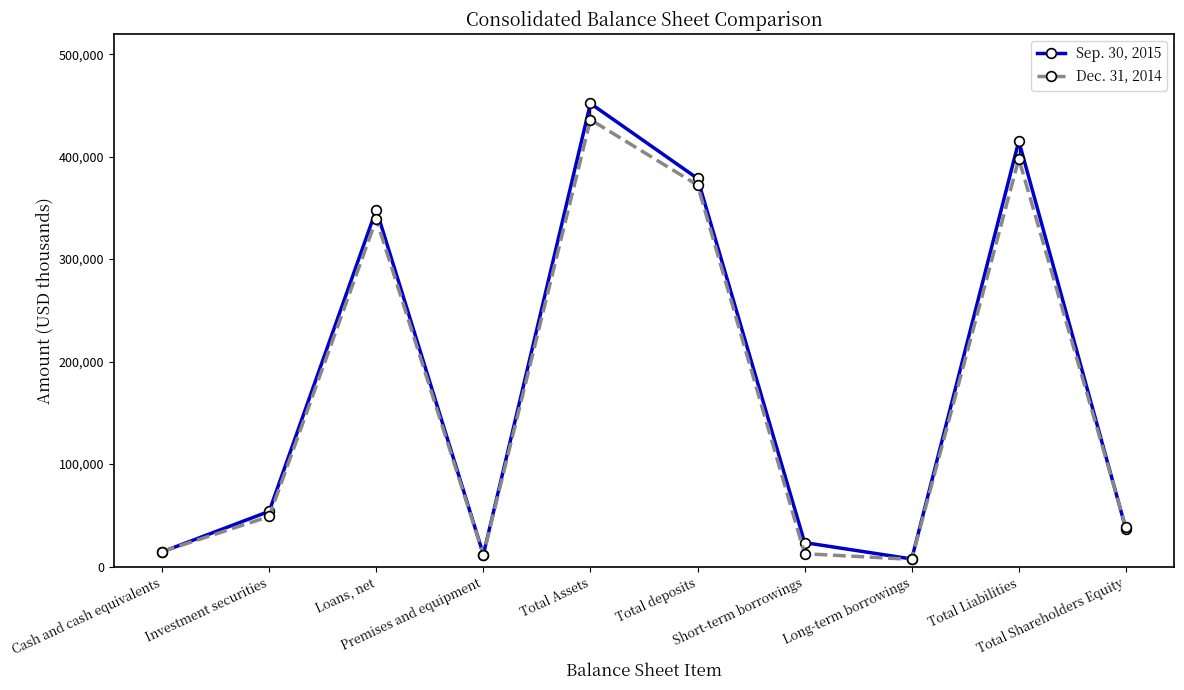

Where do Sep. 30, 2015 and Dec. 31, 2014 first cross each other?

Cash and cash equivalents and Investment securities